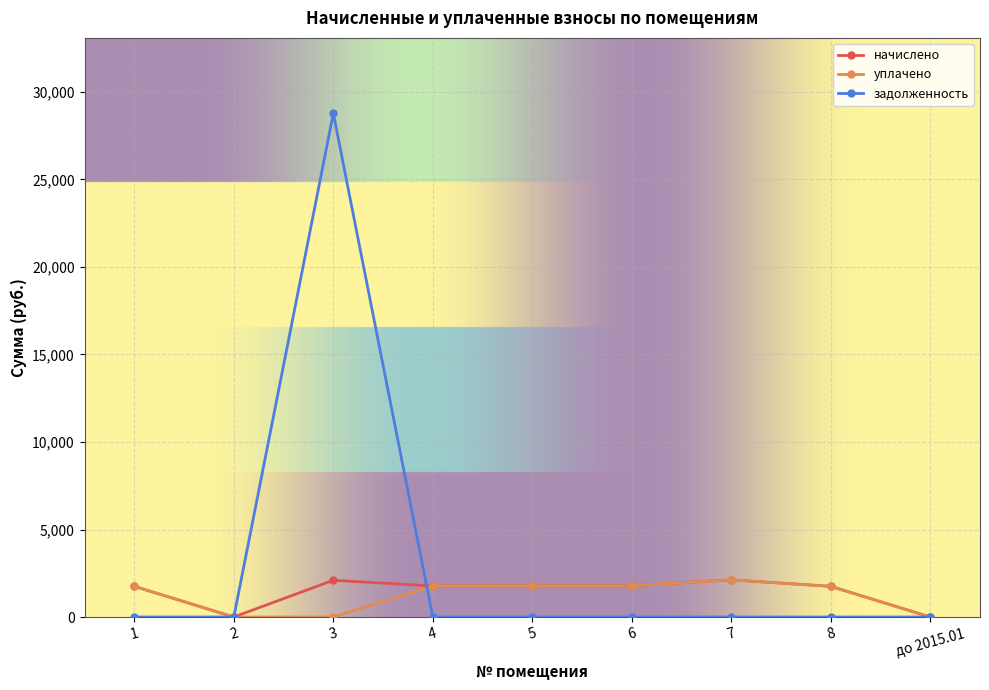

Which series has the widest spread of values?

задолженность